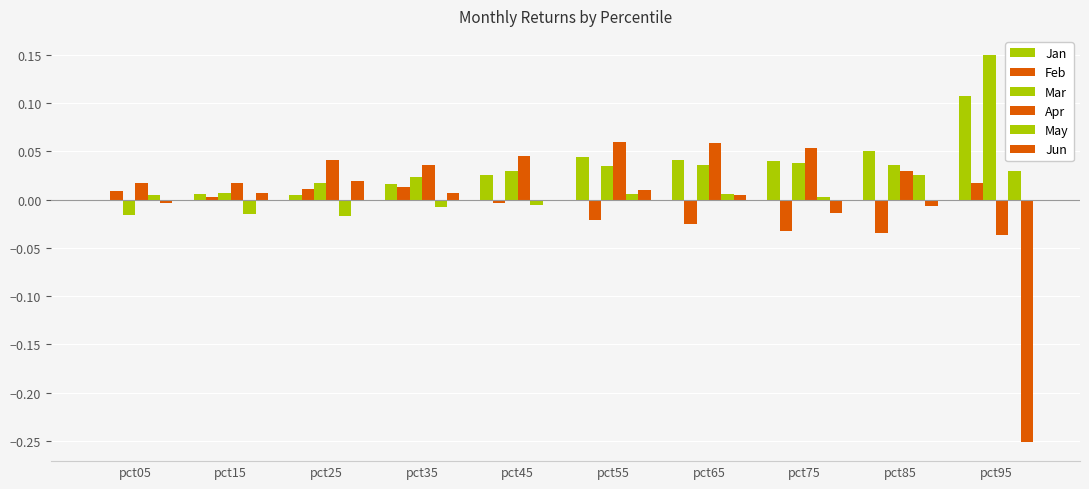

Which series has the widest spread of values?

Jun